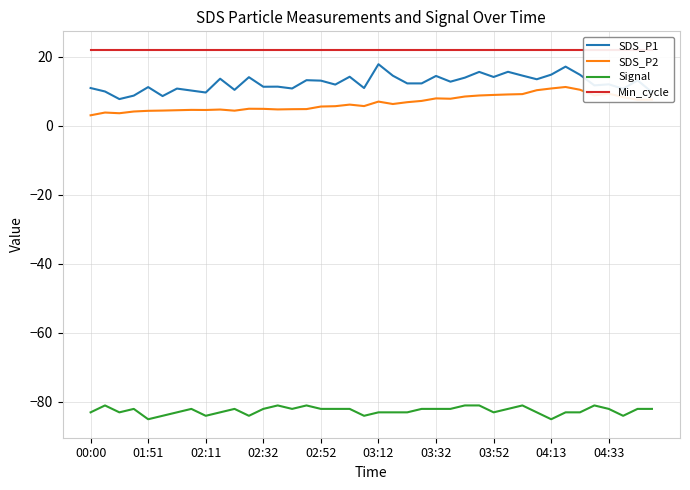

Which series has the widest spread of values?

SDS_P1